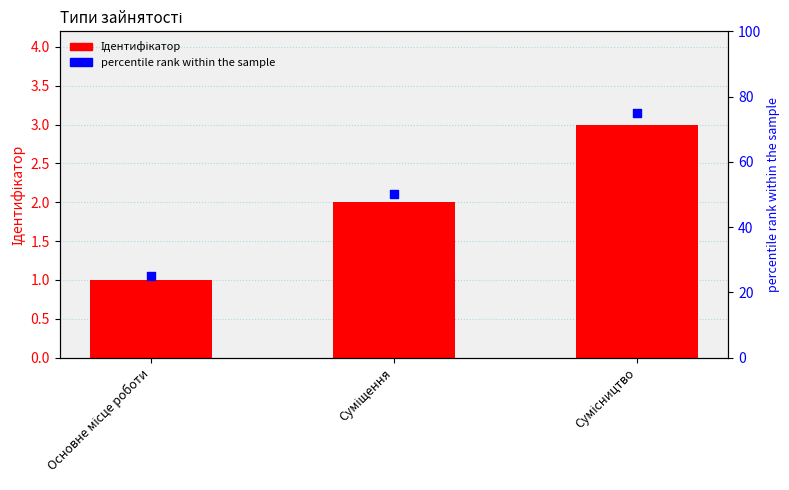

What is the ratio of the value at Сумісництво to the value at Суміщення?

1.5